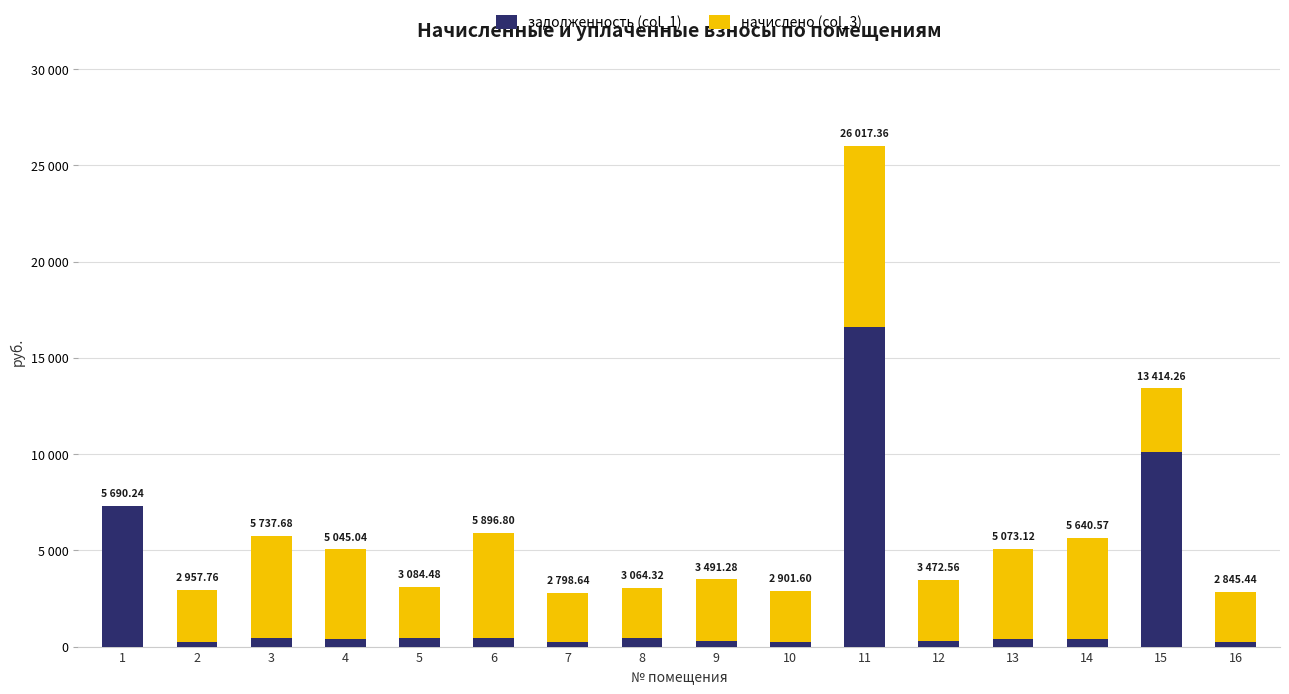

Are the bars horizontal?

No